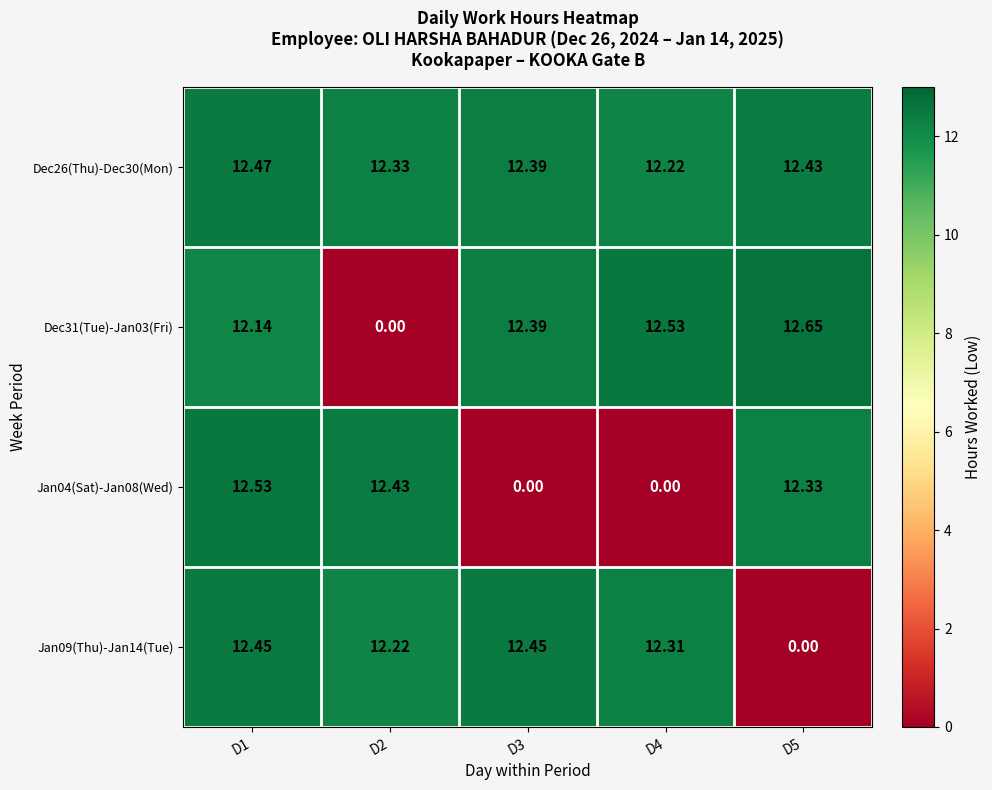

How many distinct data groups are displayed?

4